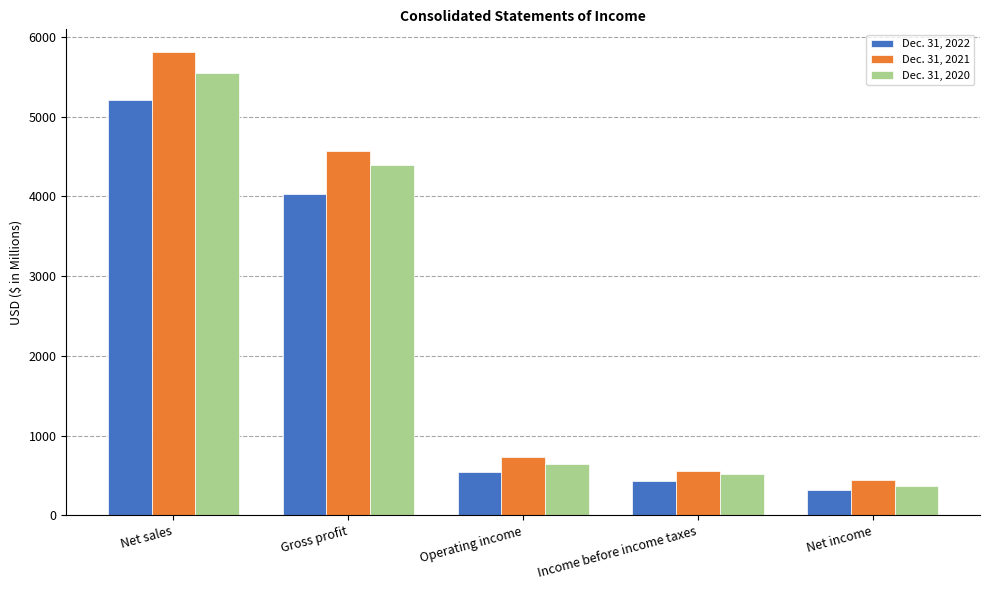

List the series in order of their peak value, highest first.

Dec. 31, 2021, Dec. 31, 2020, Dec. 31, 2022